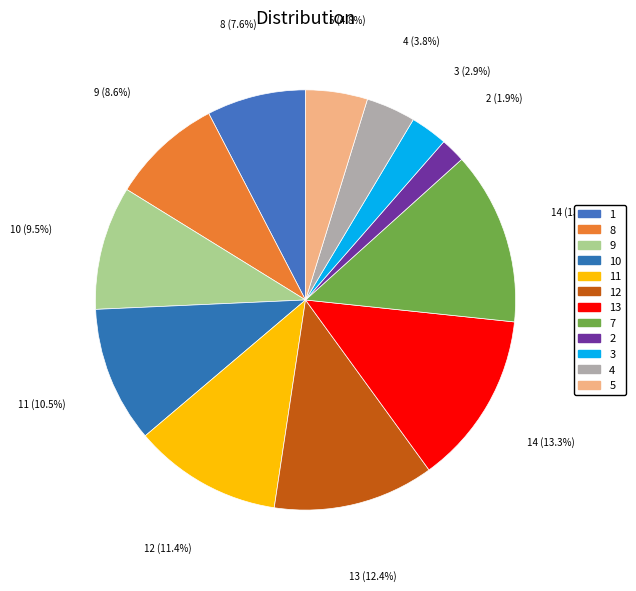

How many slices are in this pie chart?

12